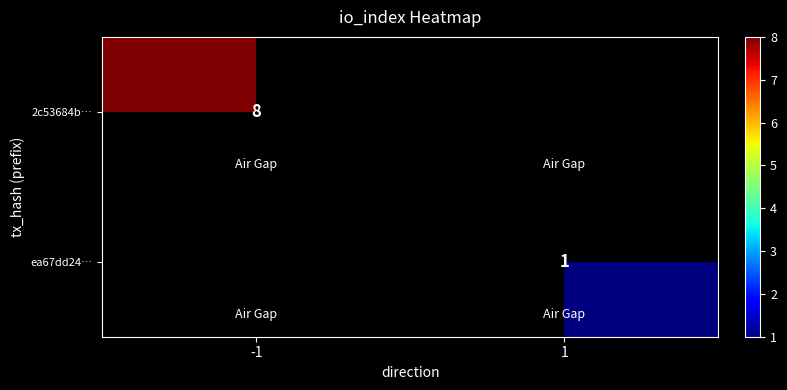

At which category does the chart reach its peak across all series?

-1